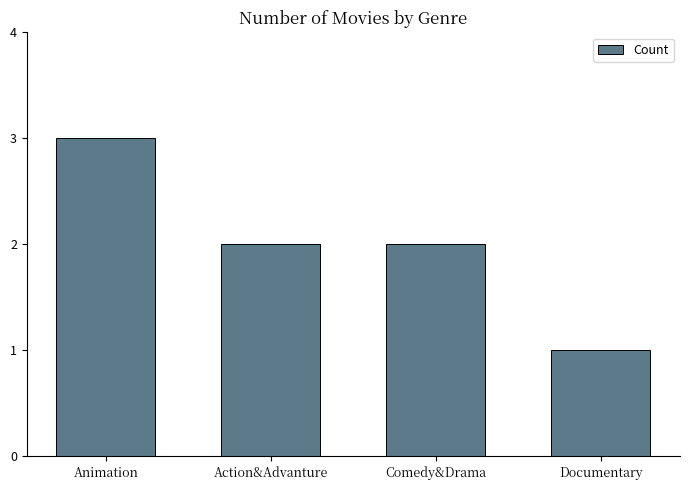

What position from the left is Comedy&Drama?

3